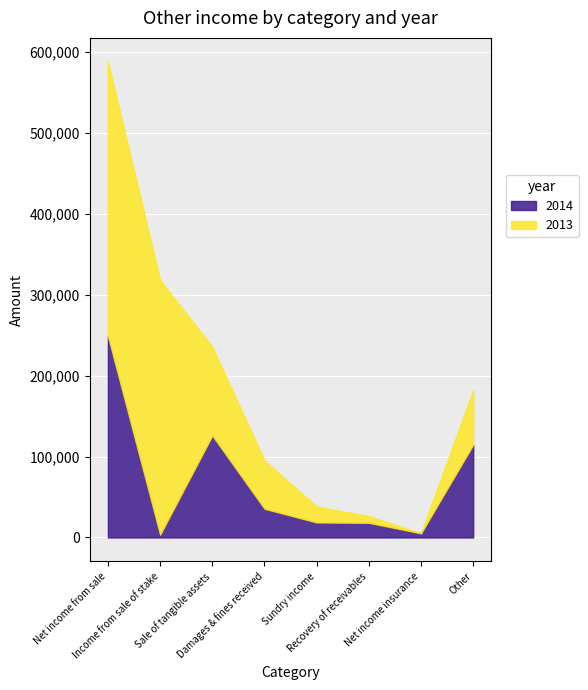

True or false: 2014 and 2013 cross at least once.

True